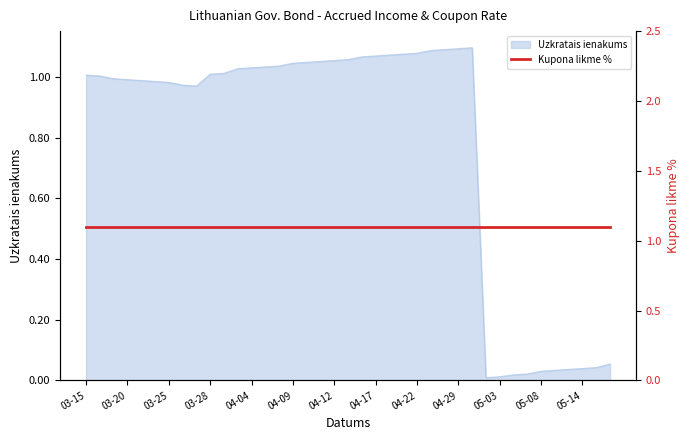

At which label does the data first exceed 1?

03-15